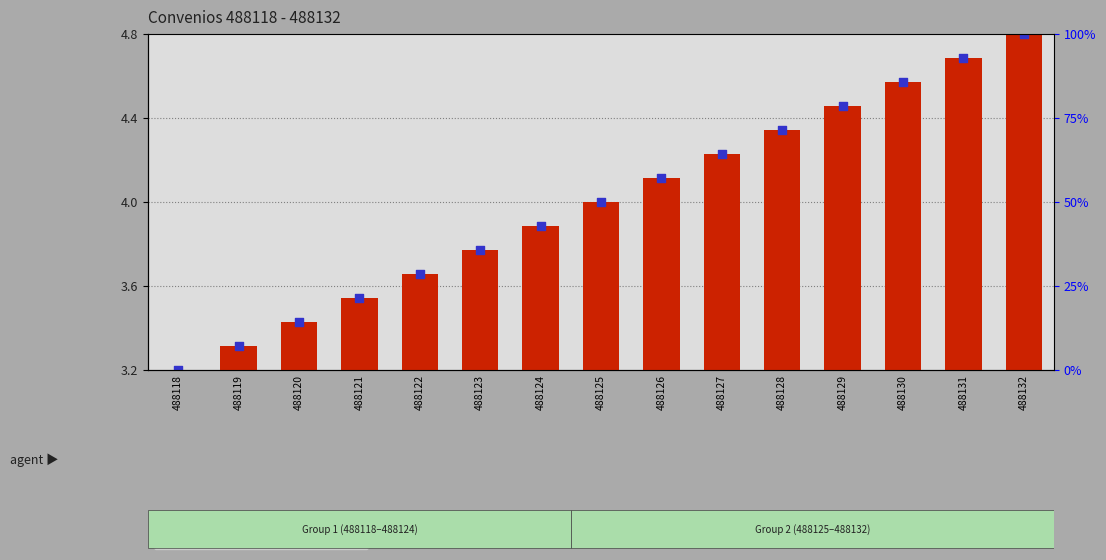

At which category is the sum across all series the highest?

488132